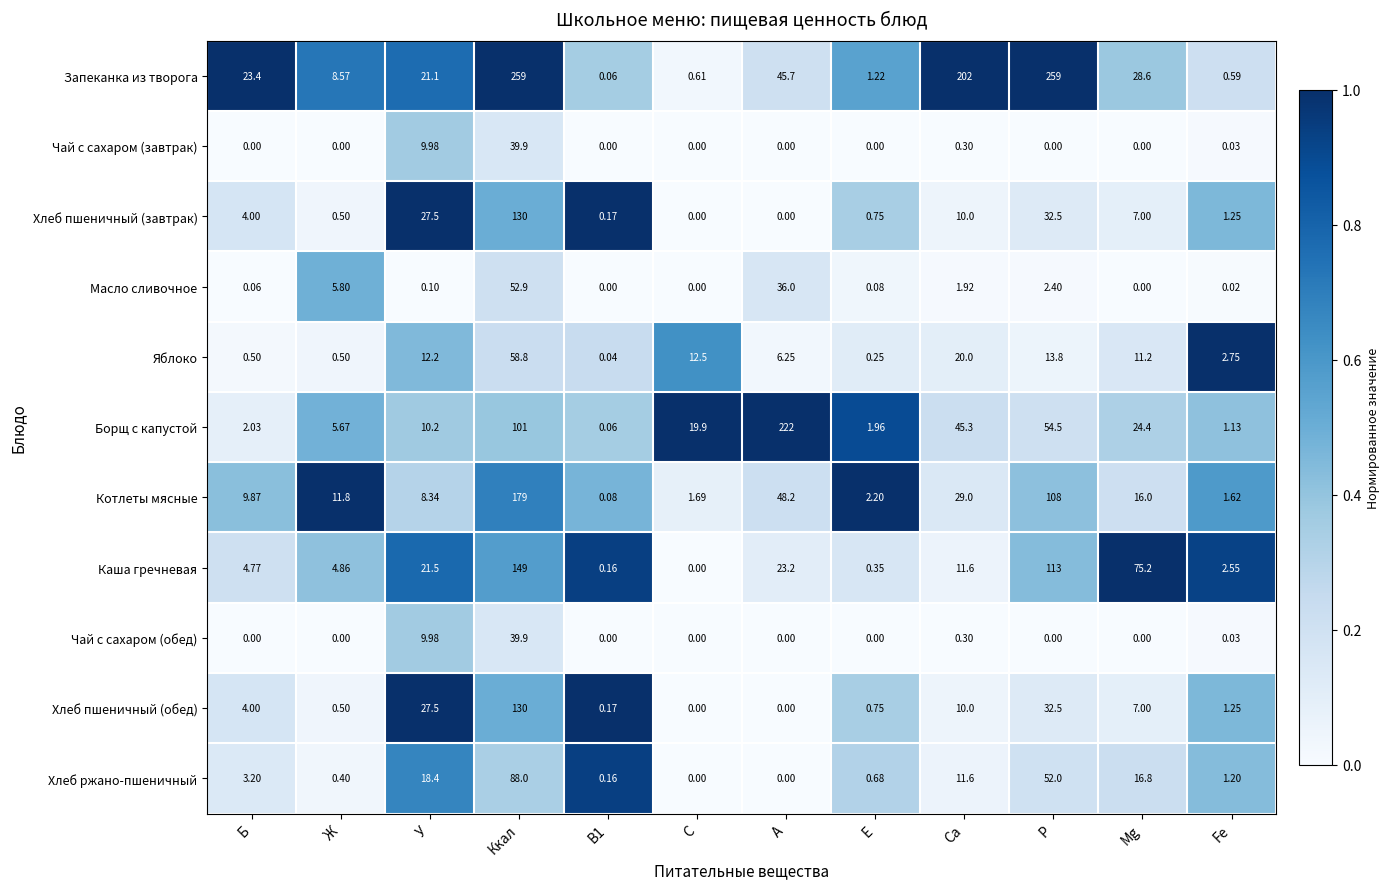

Which series has the largest range (max minus min)?

Запеканка из творога